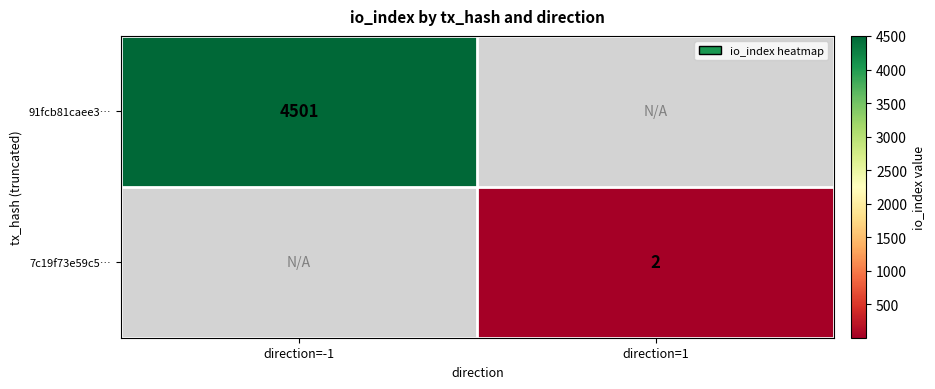

At how many categories does at least one series exceed 3805?

1